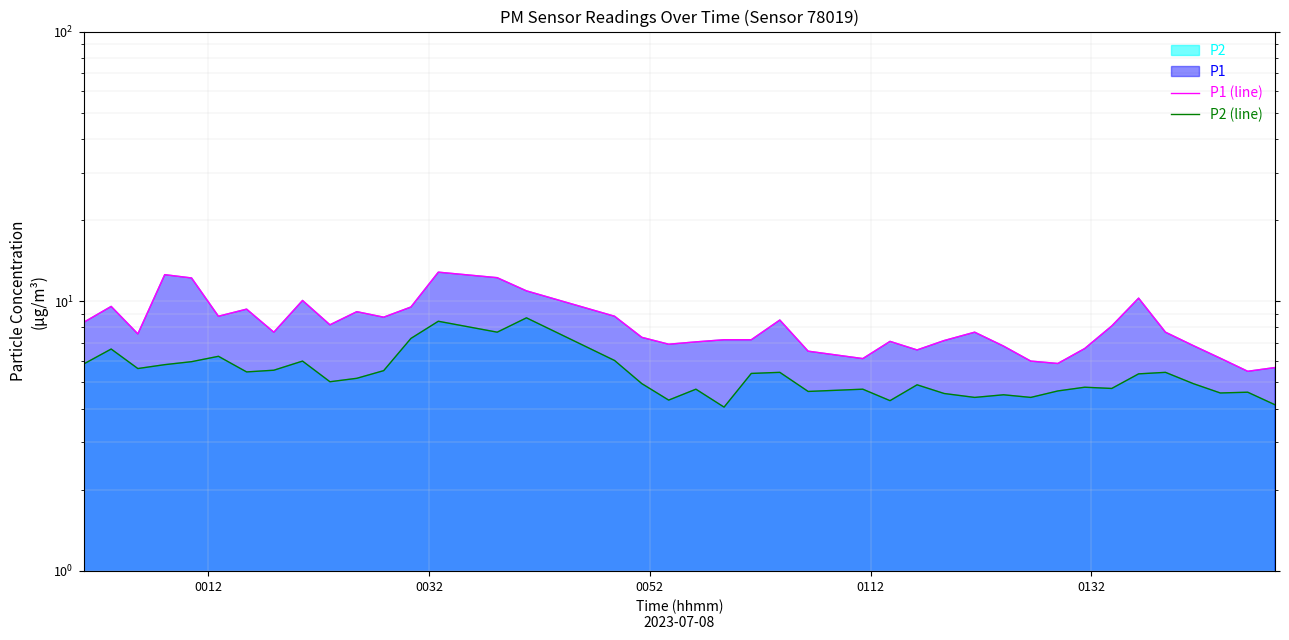

How many values in the P2 (line) series are below 5?

19